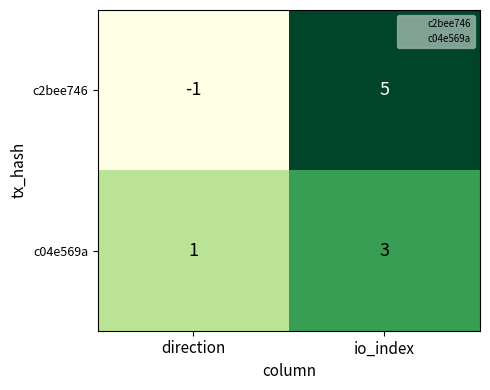

What is the spread (max minus min) of values at direction?

2